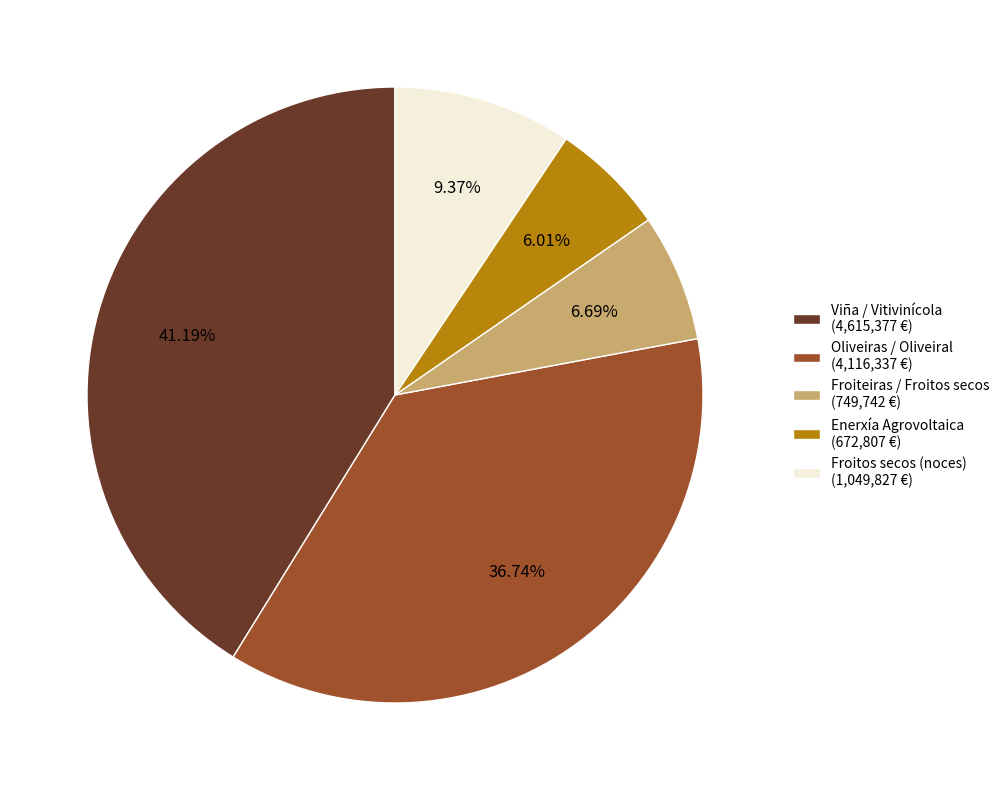

How many slices are in this pie chart?

5